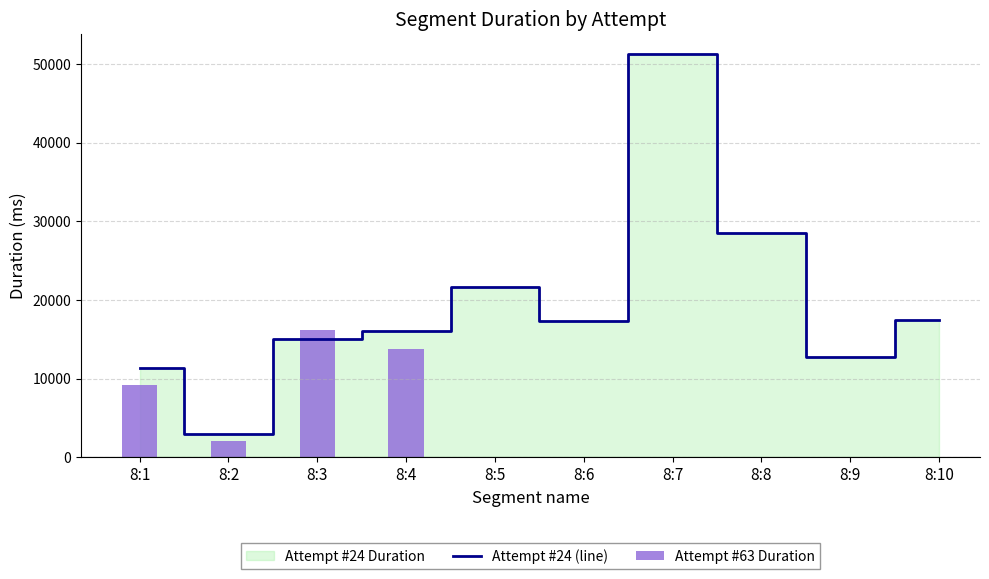

Reading right to left, extract all data points from this chart.

8:10=17504	8:9=12780	8:8=28545	8:7=51254	8:6=17359	8:5=21688	8:4=16090	8:3=15113	8:2=2921	8:1=11423